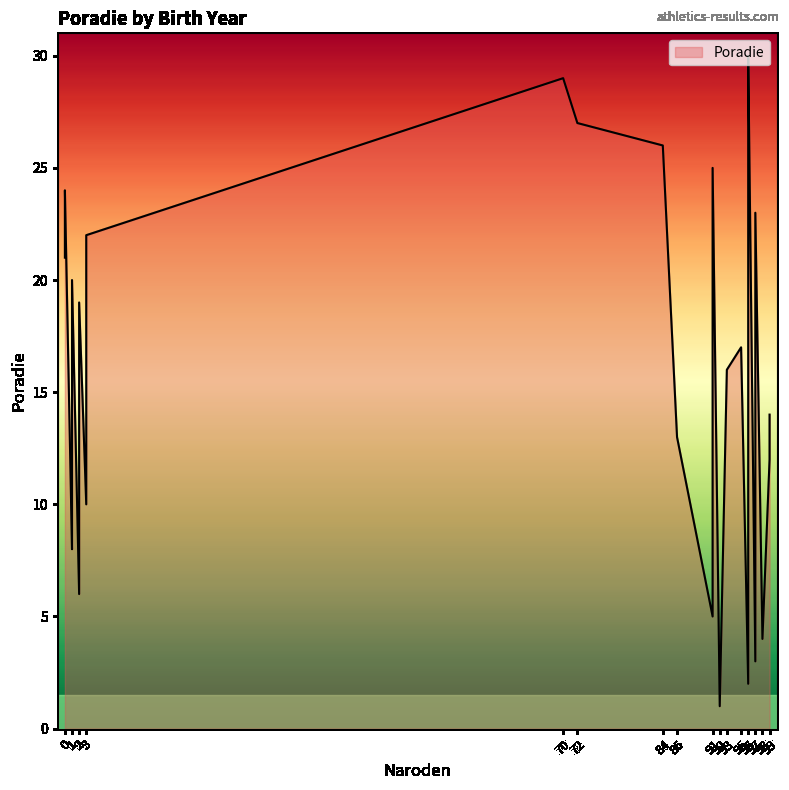

Rank the categories by value from lowest to highest.

92, 96, 97, 98, 91, 2, 96, 1, 96, 3, 1, 99, 86, 99, 1, 93, 95, 3, 2, 1, 0, 3, 97, 0, 91, 84, 72, 96, 70, 96